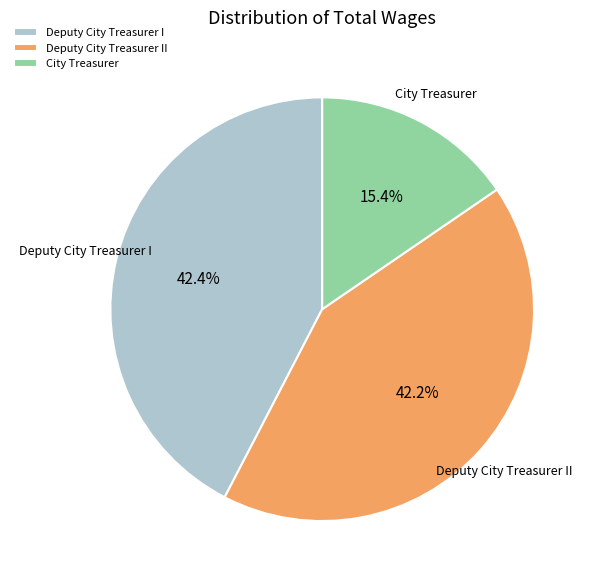

Does City Treasurer account for over 50% of the chart?

No